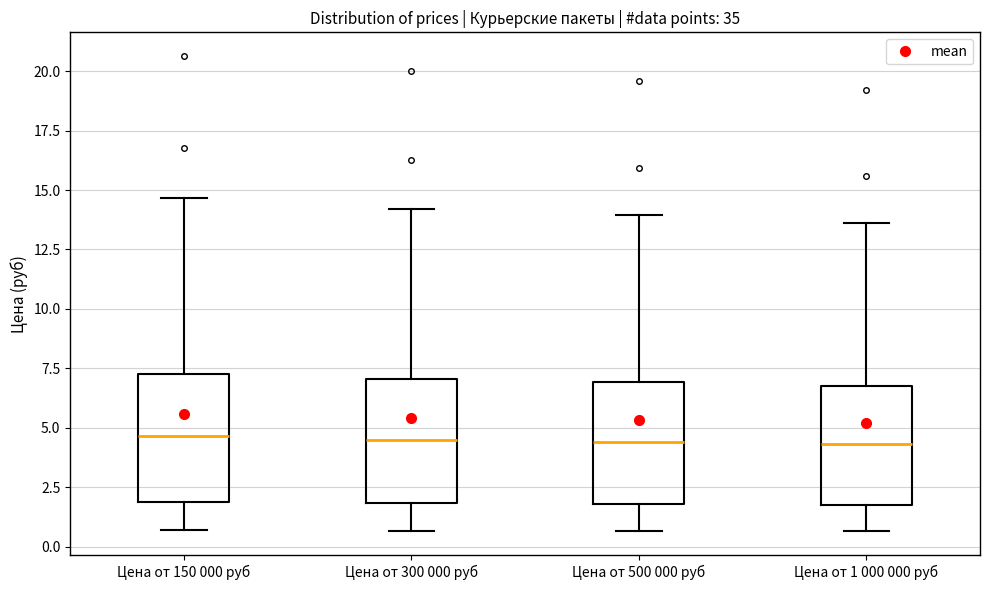

Where does the upper whisker of the box for Цена от 500 000 руб end on the y-axis? The values are not printed on the chart, so give them approximately, as read against the axis.

14.0